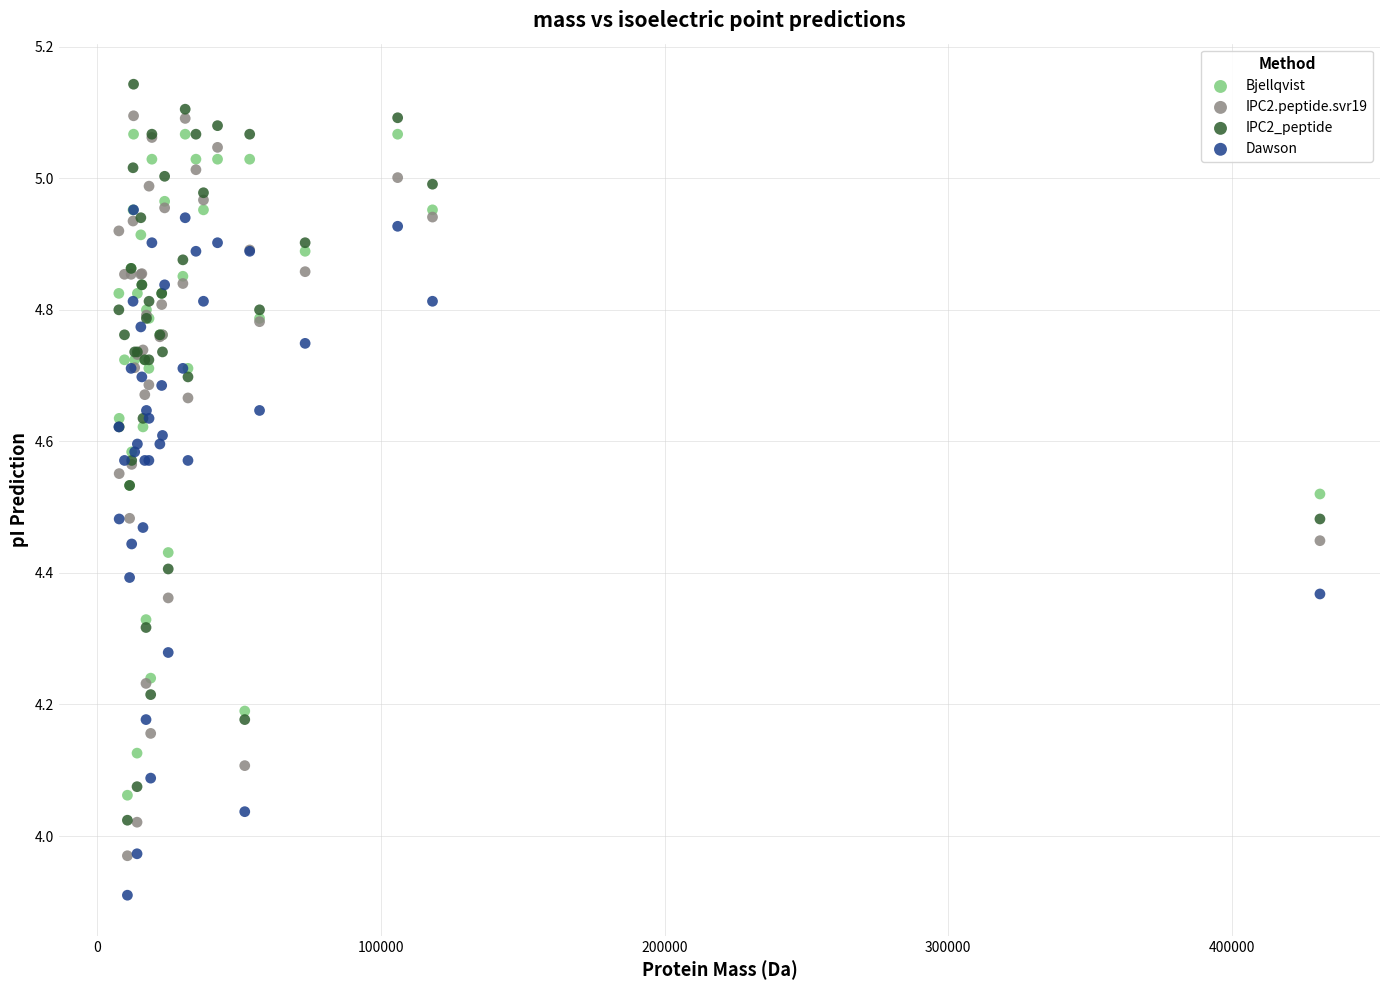

Which series has the widest spread of Y values?

IPC2.peptide.svr19